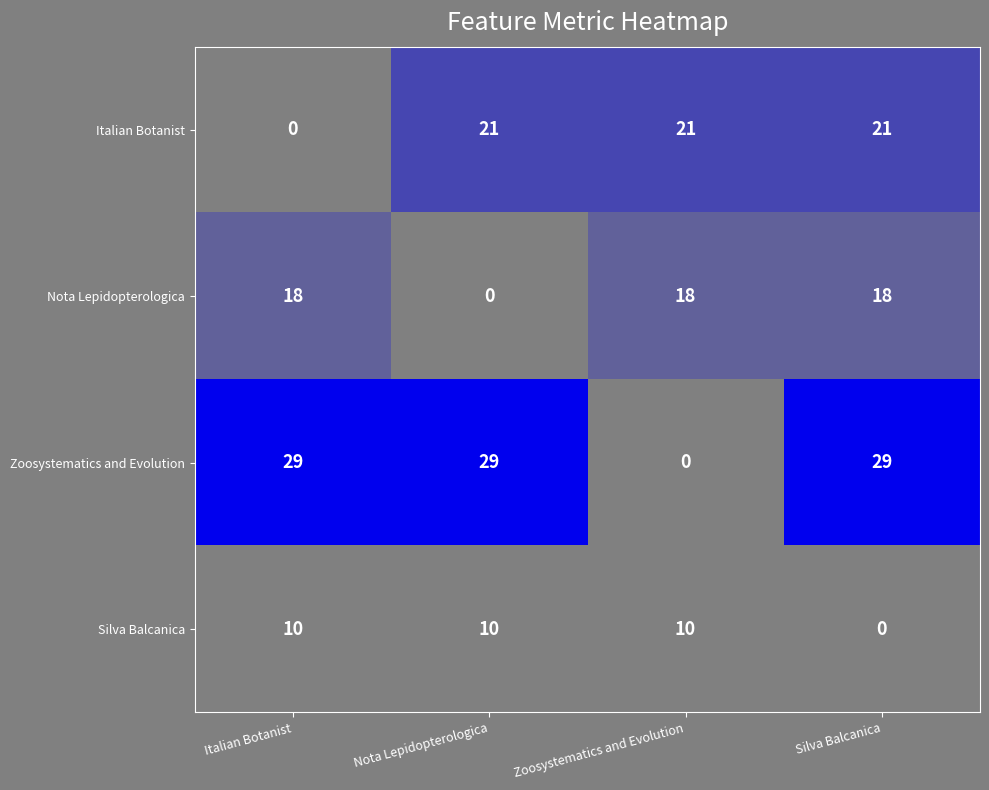

At how many categories does at least one series exceed 0?

4